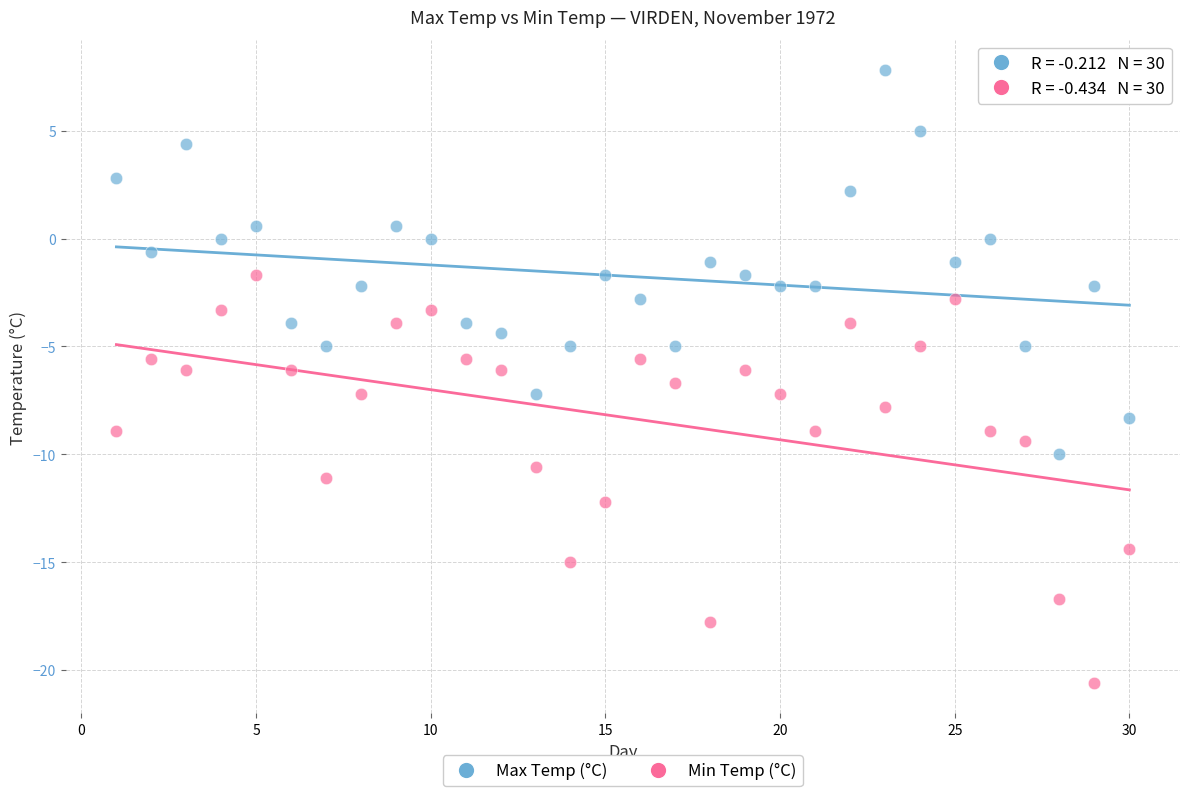

Across all data points, what is the range of X values (max minus min)?

29.0